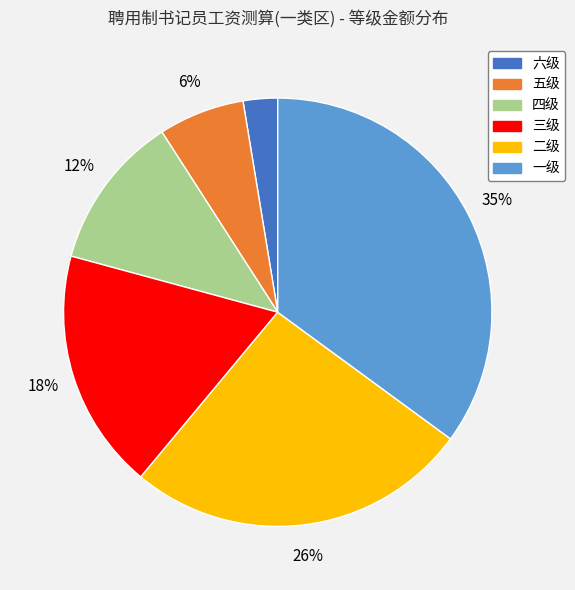

To the nearest percent, what is the difference between the 一级 and 三级 slice percentages?

17%